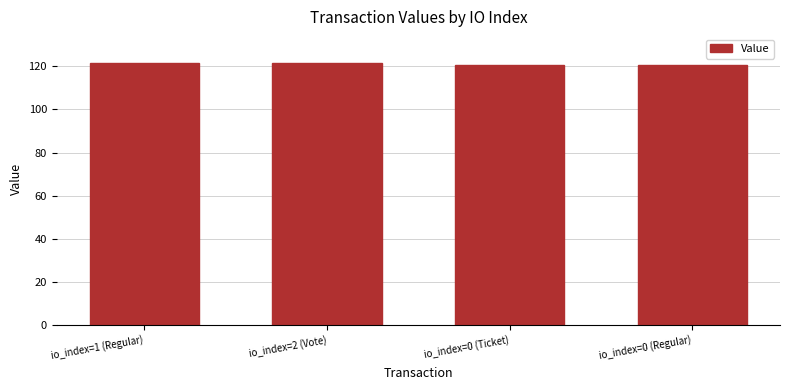

What is the maximum value shown in the chart?

121.6